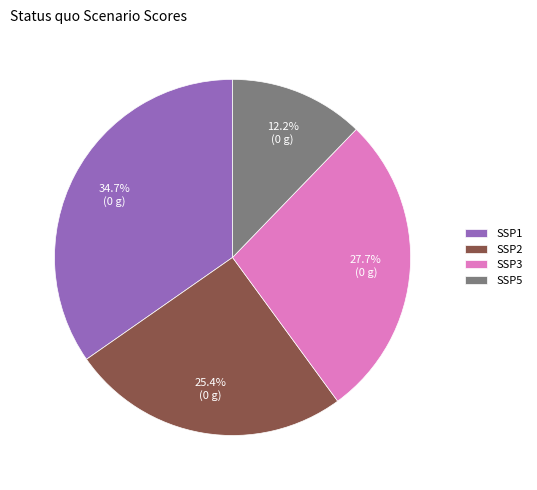

Is SSP5 the majority of the pie?

No